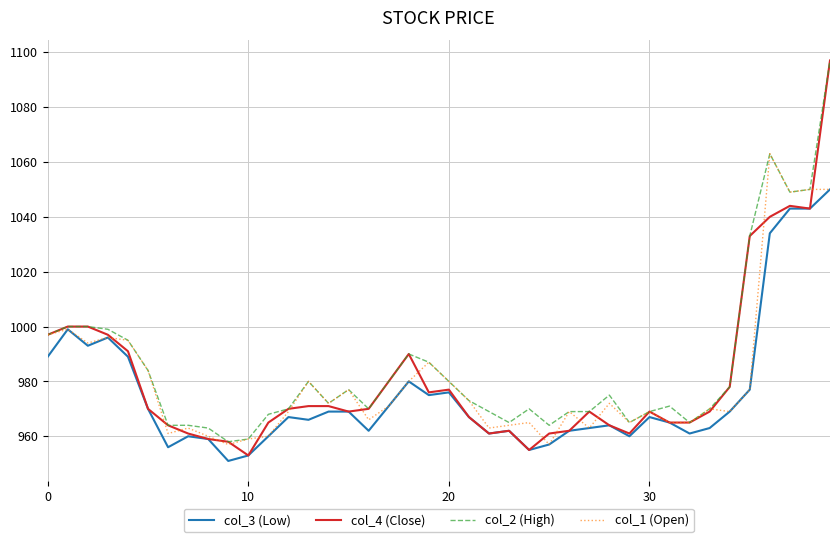

Which series has the largest total across all categories?

col_2 (High)